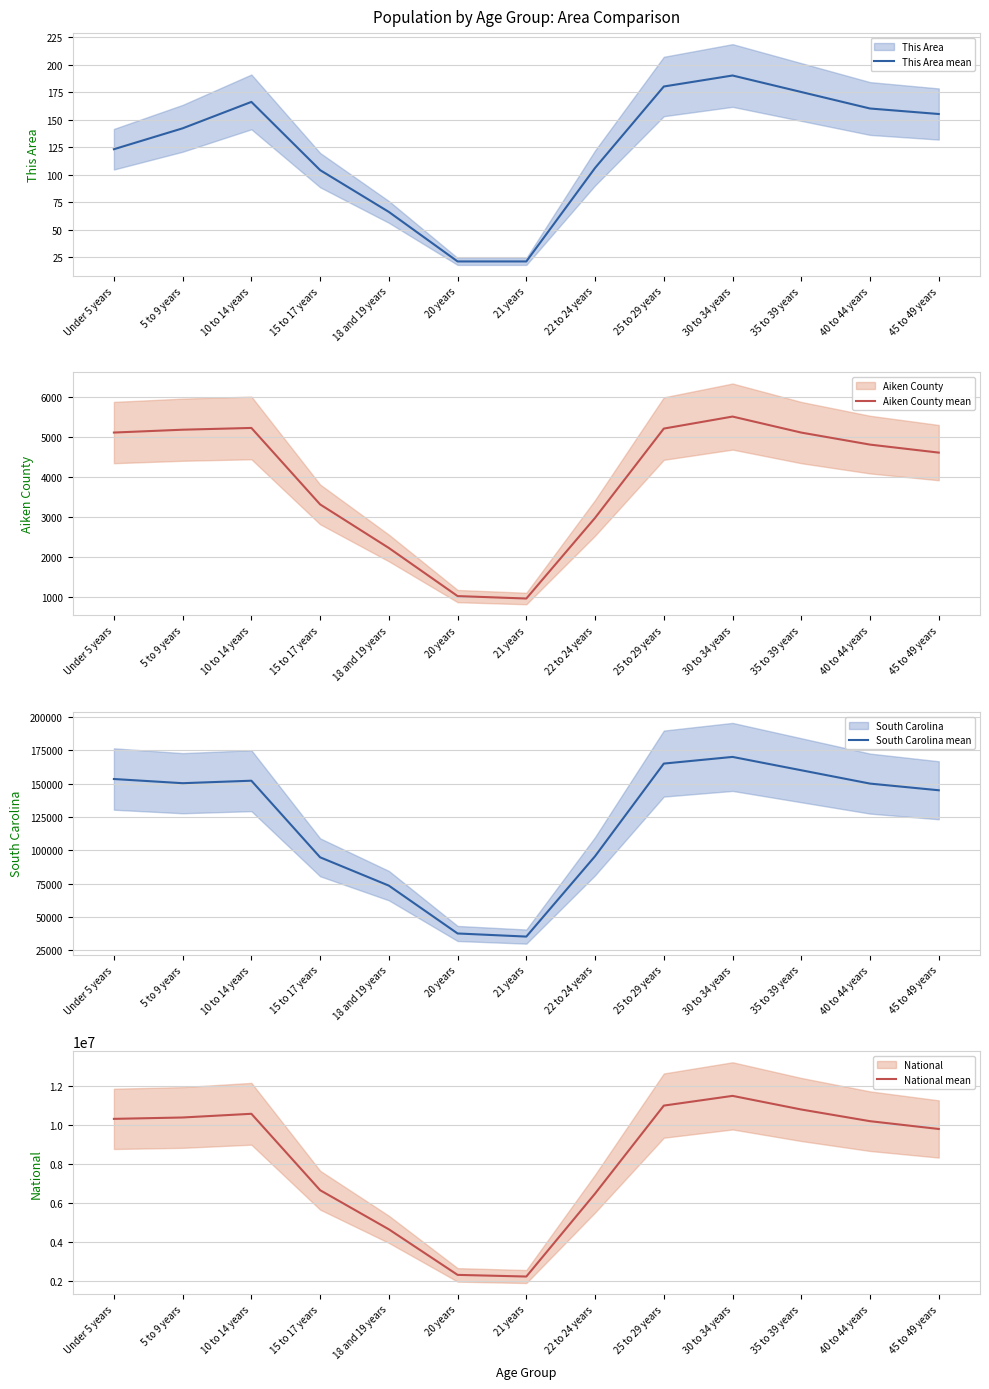

True or false: South Carolina mean has a value of 33438 at 15 to 17 years.

False